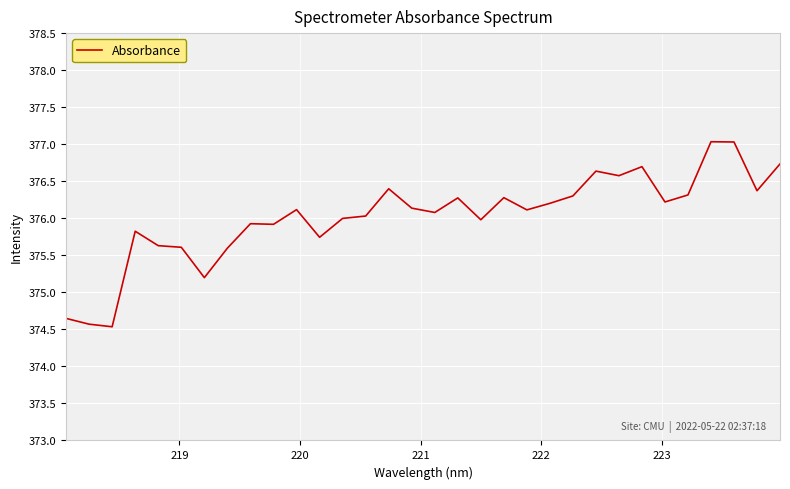

What is the minimum value shown in the chart?

374.5